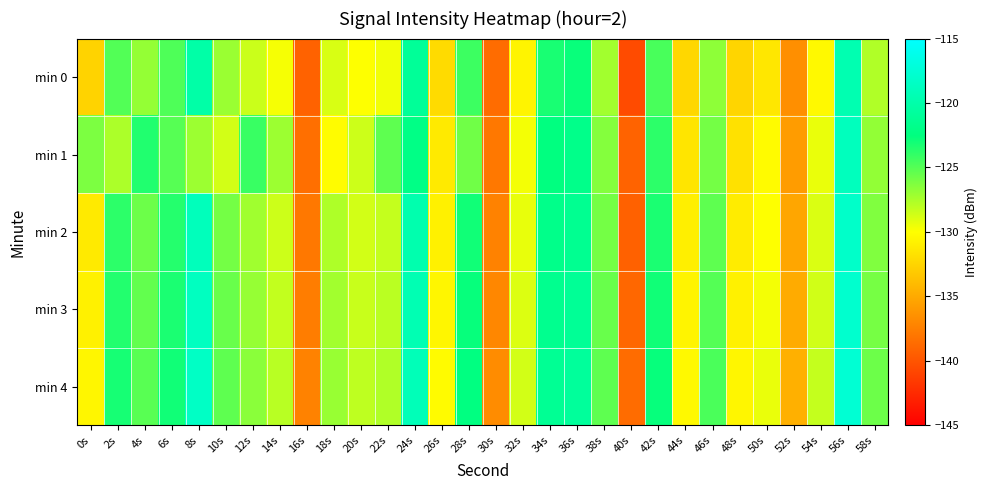

Between 56s and 16s, which is larger?

56s